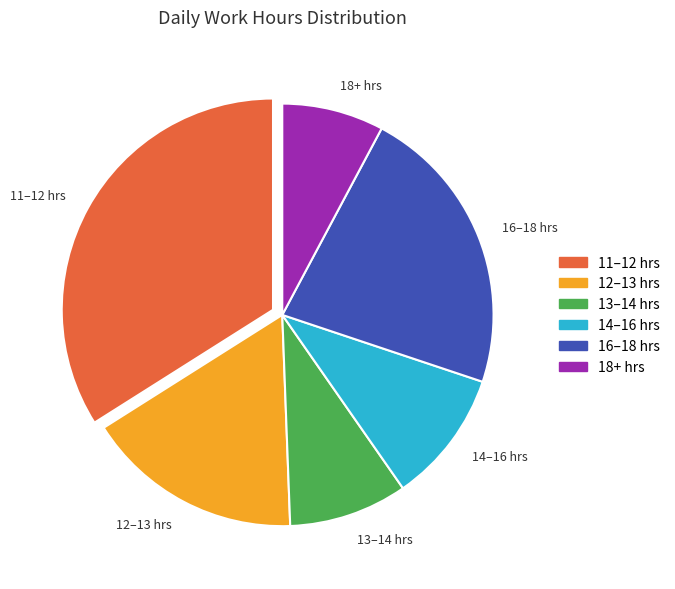

Rank the categories by value from highest to lowest.

11–12 hrs, 16–18 hrs, 12–13 hrs, 14–16 hrs, 13–14 hrs, 18+ hrs